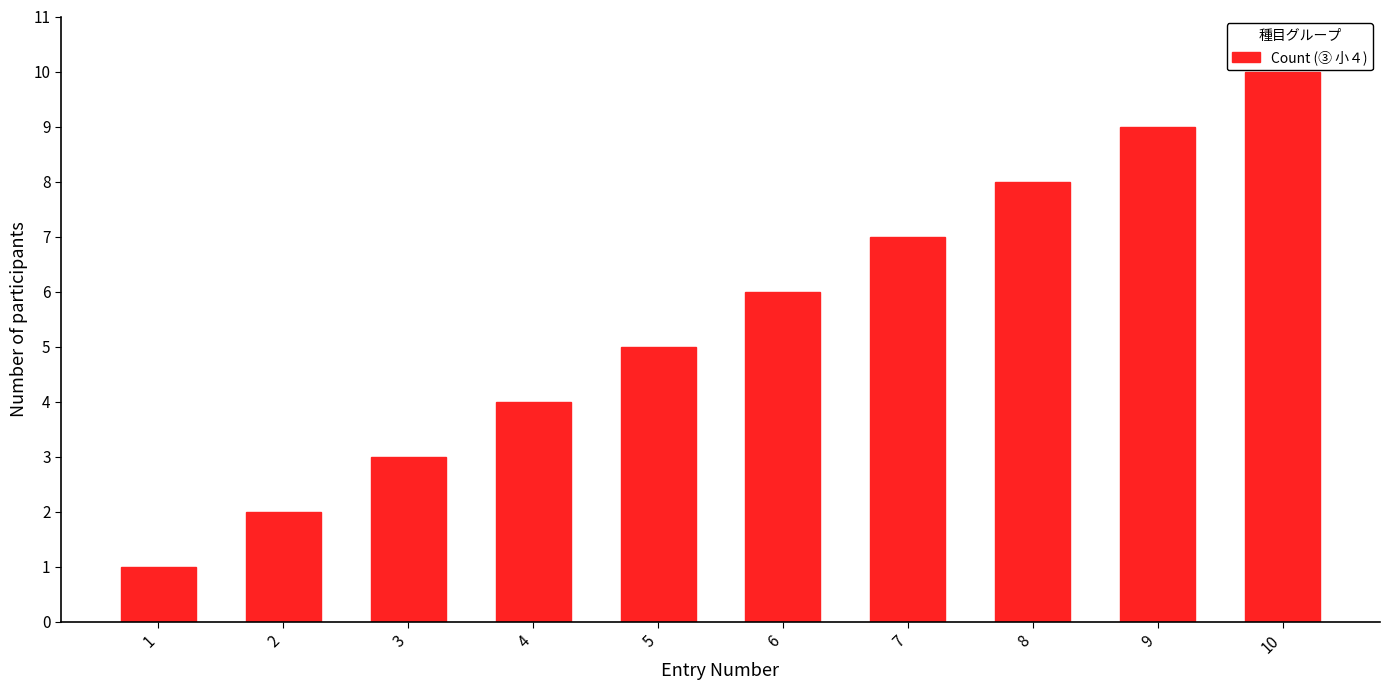

What is the value of the 8th bar from the left?

8